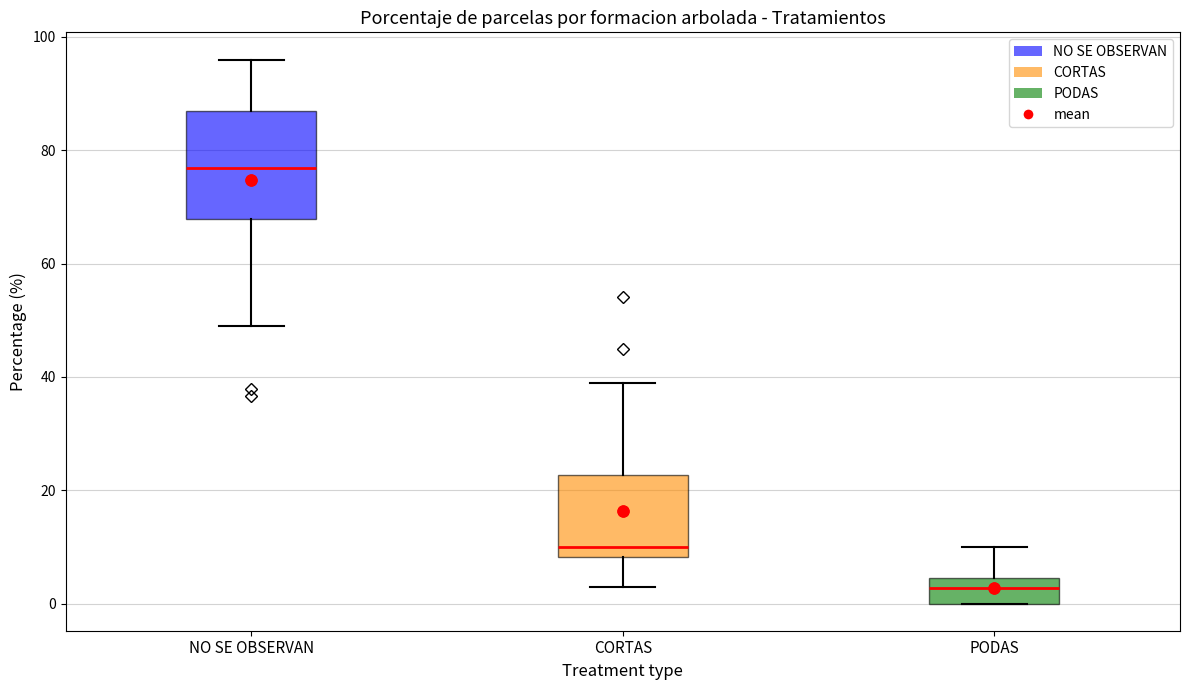

Where does the upper whisker of the box for NO SE OBSERVAN end on the y-axis? The values are not printed on the chart, so give them approximately, as read against the axis.

96